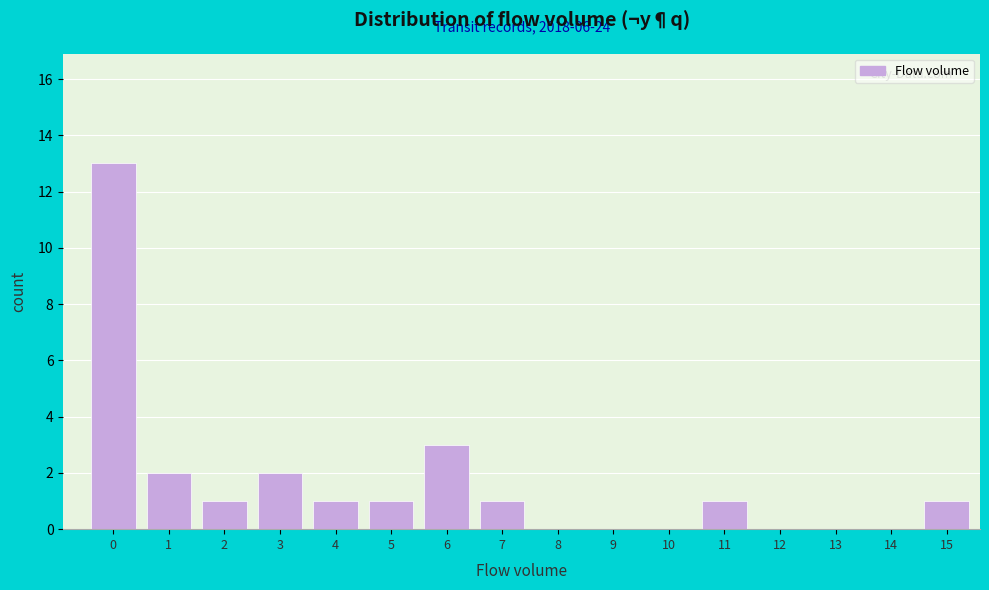

Reading left to right, list all the values displayed in this chart.

0=13	1=2	2=1	3=2	4=1	5=1	6=3	7=1	8=0	9=0	10=0	11=1	12=0	13=0	14=0	15=1